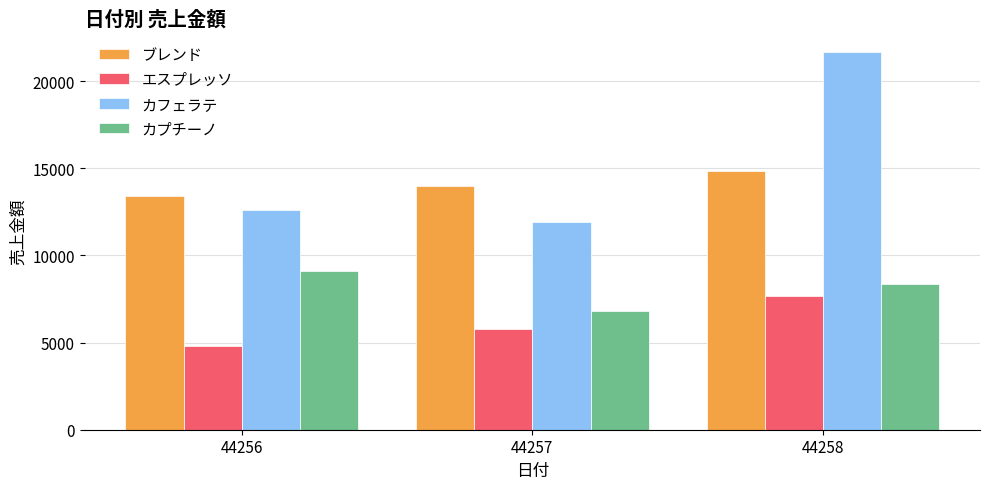

Reading left to right, extract all data points from this chart.

ブレンド: 13440	14000	14840
エスプレッソ: 4800	5760	7680
カフェラテ: 12600	11900	21700
カプチーノ: 9120	6840	8360